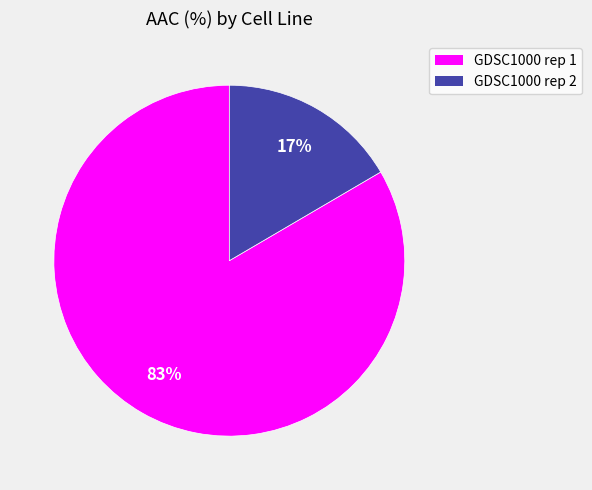

Is it true that GDSC1000 rep 1 is 73% of the pie?

False